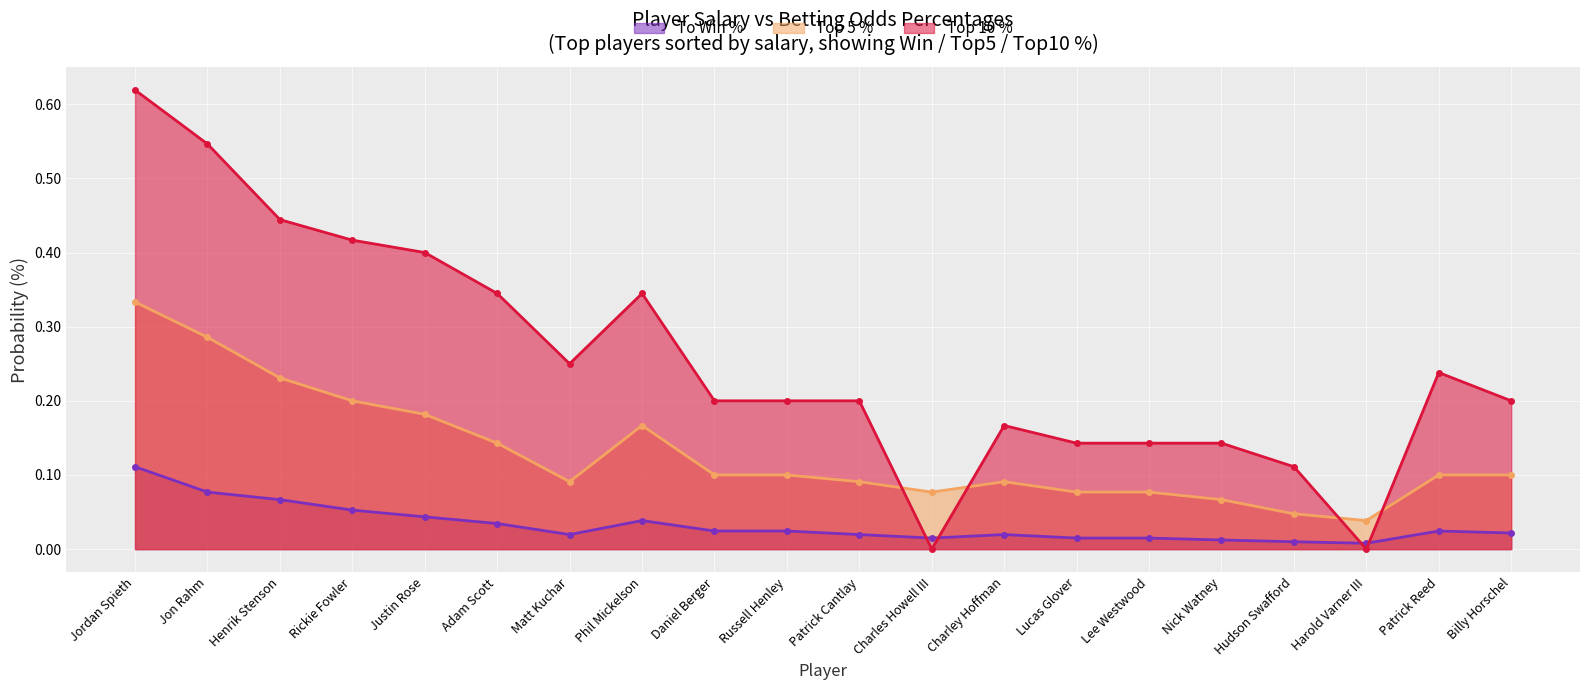

Rank the series by their maximum value, from highest to lowest.

Top 10 %, Top 5 %, To Win %